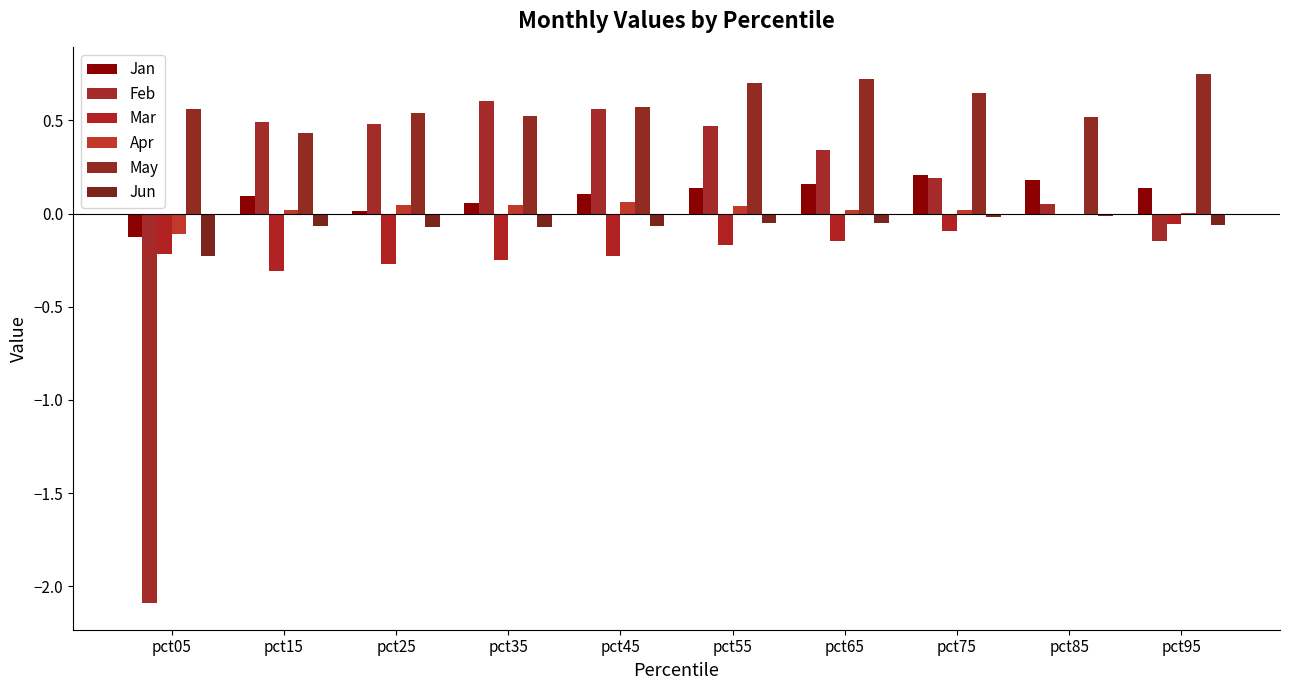

Are the bars horizontal?

No